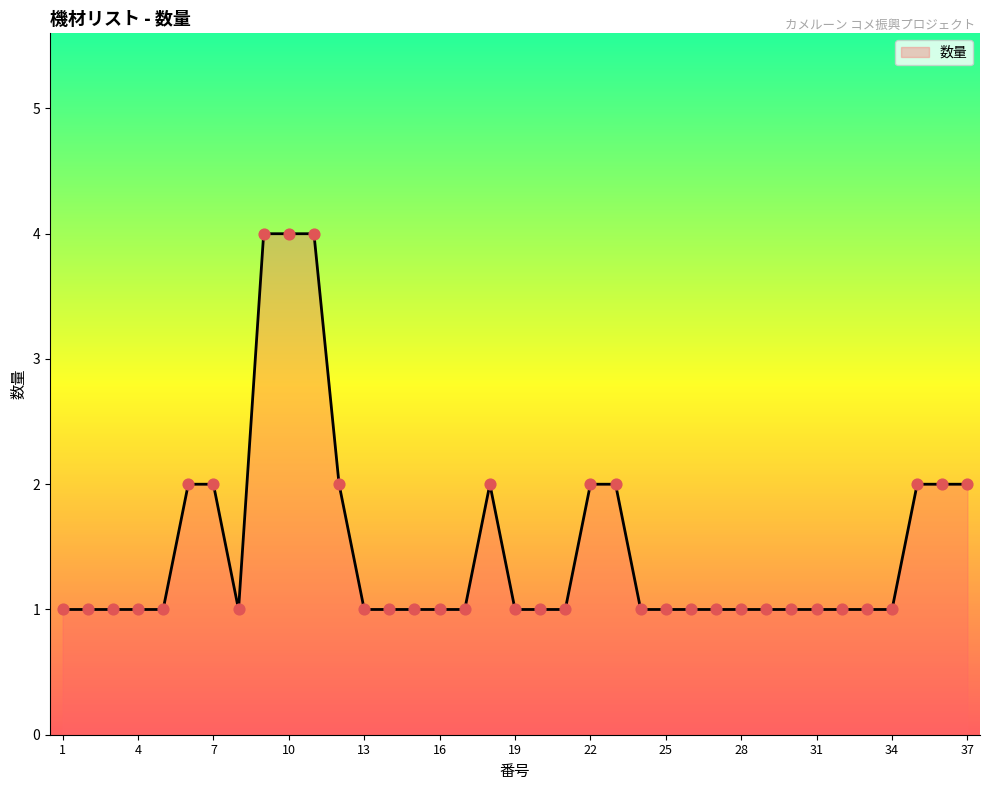

What is the maximum value shown in the chart?

4